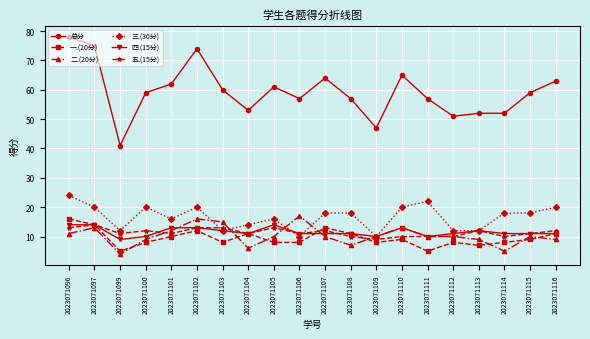

At which label does 总分 first exceed 59?

2023071096